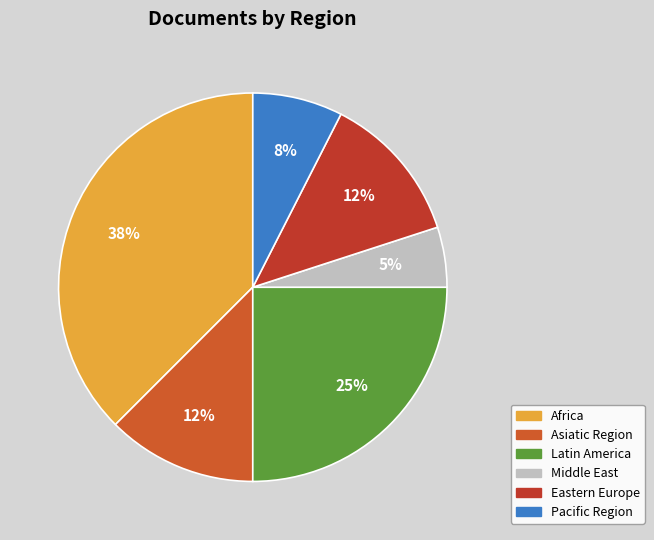

To the nearest percent, what is the difference between the largest and smallest slice percentages?

33%